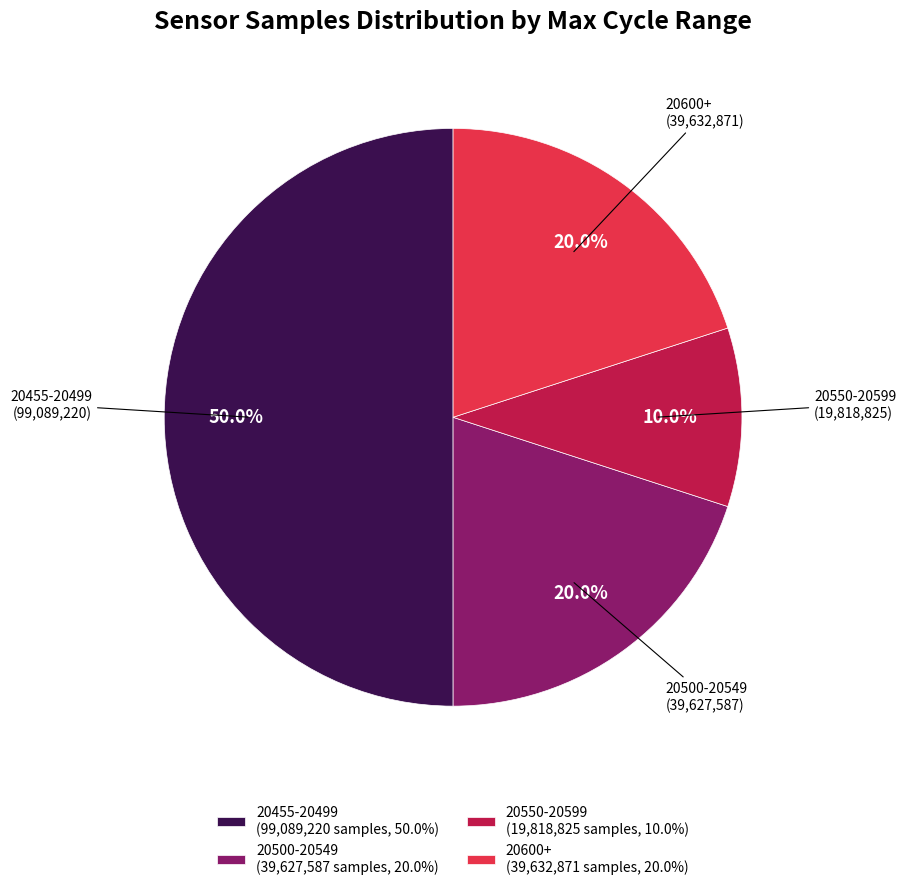

Does 20550-20599 (19,818,825 samples, 10.0%) account for over 50% of the chart?

No